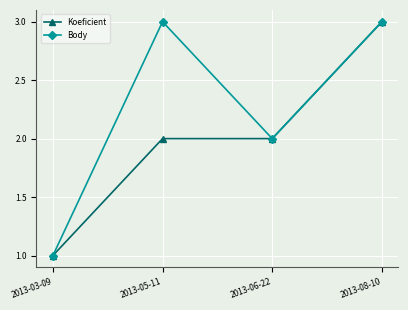

Is this an area chart (filled region under the line)?

No